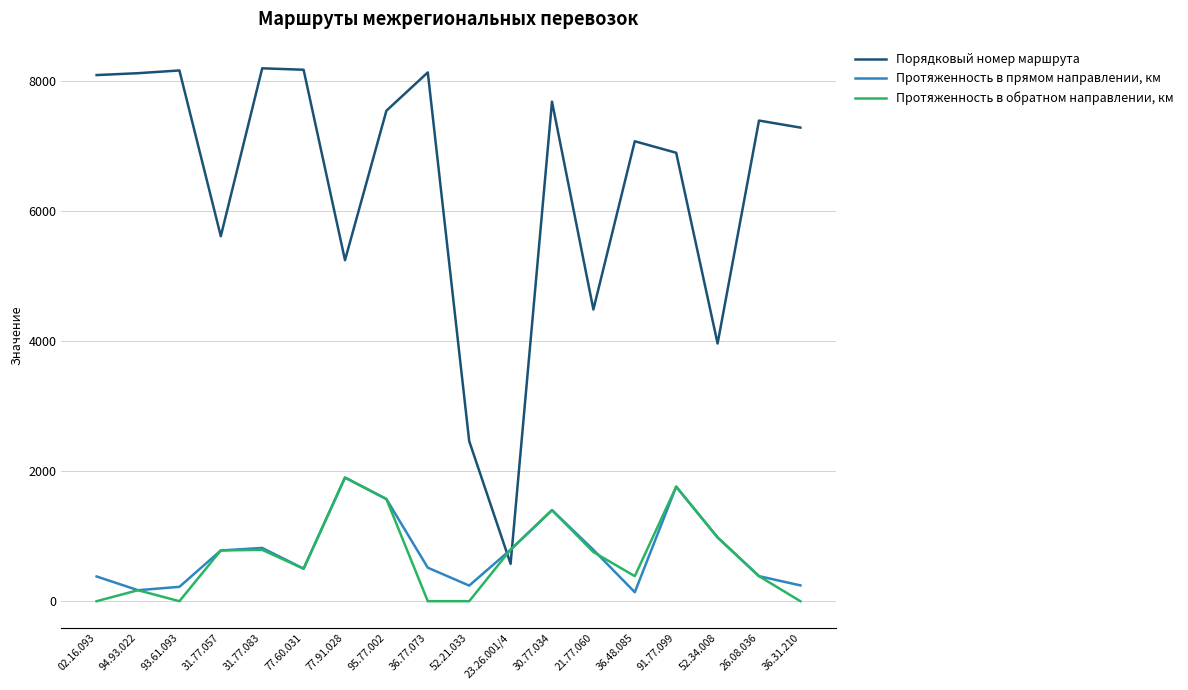

Between 93.61.093 and 95.77.002, which series saw the biggest shift?

Протяженность в обратном направлении, км